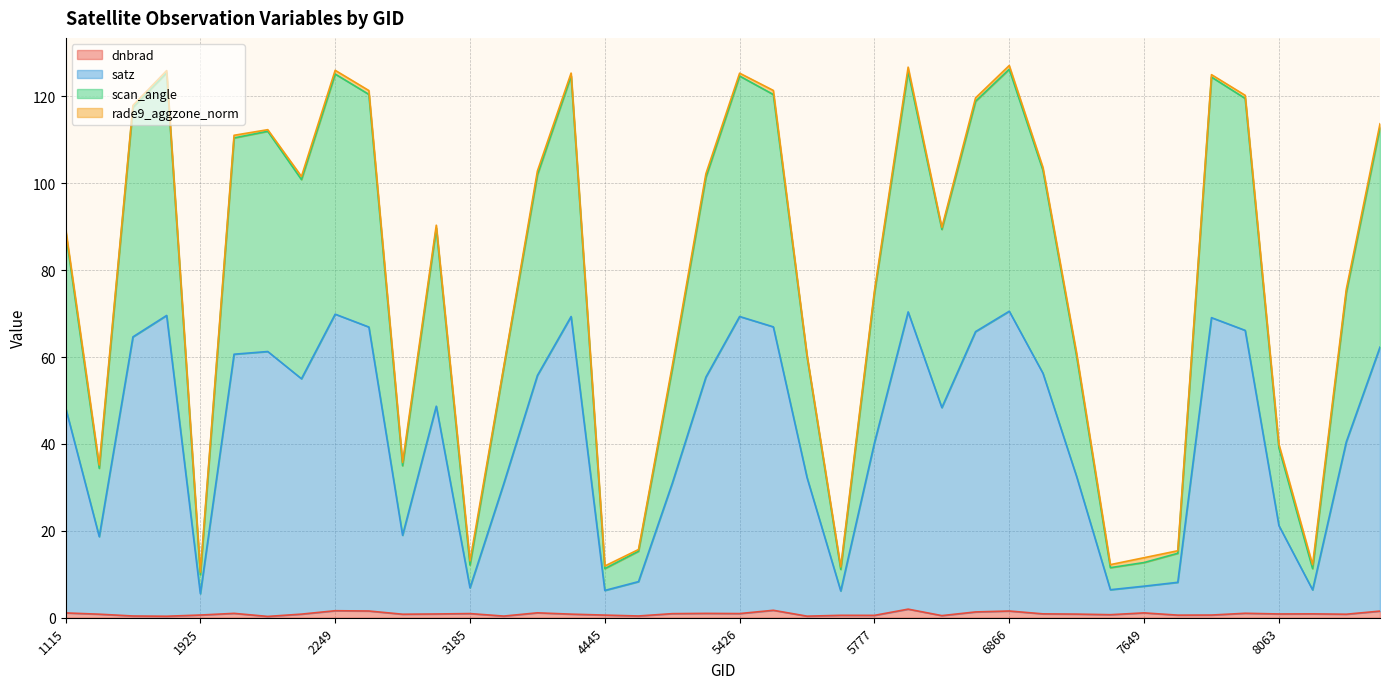

Which category has the lowest value in the satz series?

1925